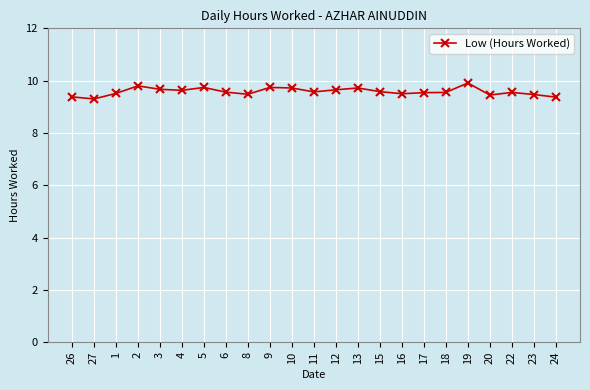

What position from the right is 2?

20